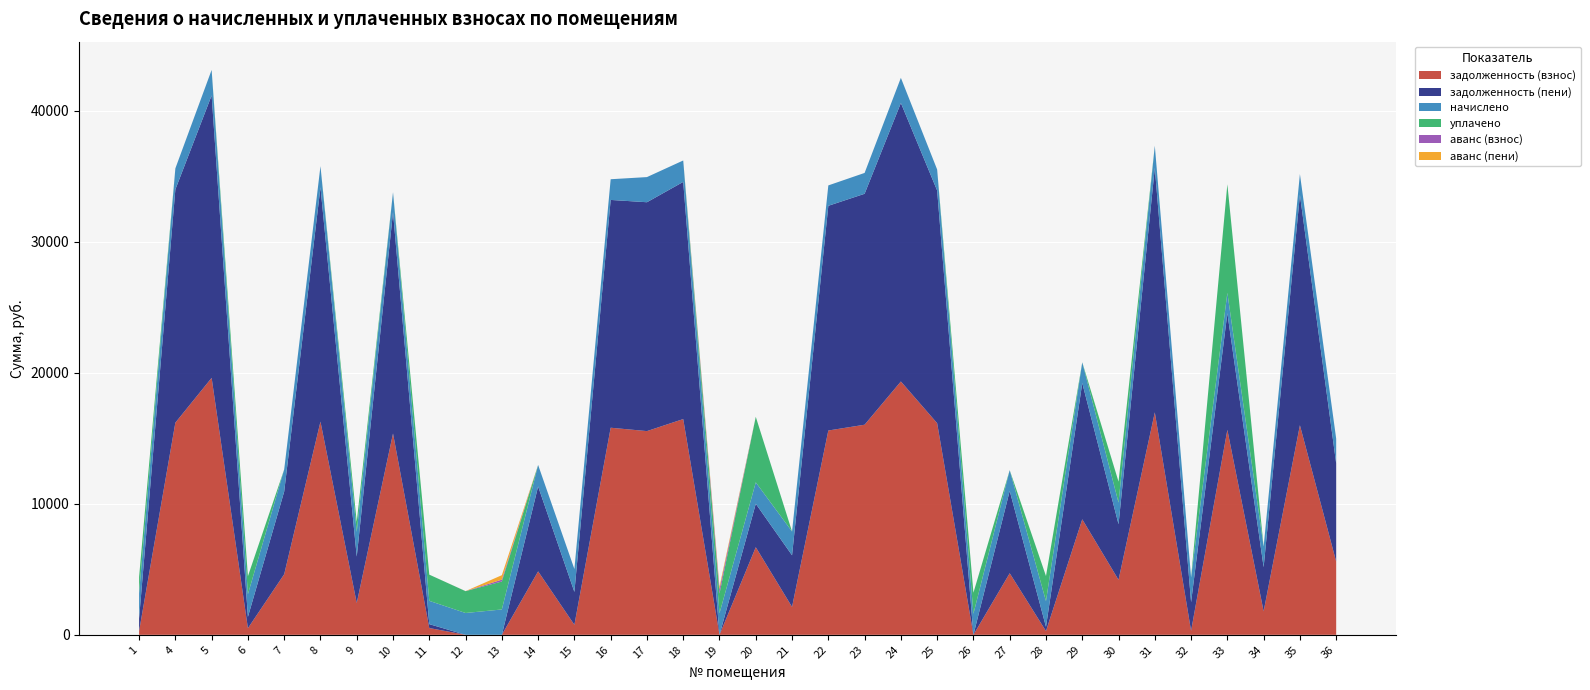

Reading left to right, extract all data points from this chart.

задолженность (взнос): 280.1	16186.6	19604.6	503.5	4621.6	16265.3	2428.1	15361.7	517.1	0.0	0.0	4841.4	762.1	15800.8	15543.3	16461.6	0.0	6682.6	2127.6	15588.6	16029.6	19329.6	16147.4	0.0	4698.5	284.6	8813.4	4193.8	16972.3	300.0	15636.7	1794.7	15990.2	5590.8
задолженность (пени): 964.4	17793.4	21550.7	863.1	6310.4	17879.9	3537.9	16886.6	296.4	0.0	0.0	6479.4	2509.3	17380.3	17462.1	18095.7	0.0	3316.7	3941.1	17144.7	17620.8	21248.4	17750.3	0.0	6281.9	326.3	10396.8	4243.5	18657.1	2191.5	8902.6	3366.4	17577.5	7482.3
начислено: 1926.6	1606.8	1946.1	1731.6	1688.7	1614.6	1883.7	1524.9	1778.4	1665.3	1934.4	1638.0	1747.2	1579.5	1918.8	1634.1	1641.9	1634.1	1813.5	1556.1	1591.2	1918.8	1602.9	1606.8	1583.4	1957.8	1583.4	1649.7	1684.8	1891.5	1552.2	1571.7	1587.3	1891.5
уплачено: 1242.3	0.0	0.0	1372.0	0.0	0.0	773.9	0.0	1999.1	1665.3	2135.0	0.0	0.0	0.0	0.0	0.0	1500.0	5000.0	0.0	0.0	0.0	0.0	0.0	1606.8	0.0	1916.1	0.0	1600.0	0.0	0.0	8286.4	0.0	0.0	0.0
аванс (взнос): 0.0	0.0	0.0	0.0	0.0	0.0	0.0	0.0	0.0	2.2	139.9	0.0	0.0	0.0	0.0	0.0	337.8	0.0	0.0	0.0	0.0	0.0	0.0	0.0	0.0	0.0	0.0	0.0	0.0	0.0	0.0	0.0	0.0	0.0
аванс (пени): 0.0	0.0	0.0	0.0	0.0	0.0	0.0	0.0	0.0	2.2	340.4	0.0	0.0	0.0	0.0	0.0	195.9	0.0	0.0	0.0	0.0	0.0	0.0	0.0	0.0	0.0	0.0	0.0	0.0	0.0	0.0	0.0	0.0	0.0